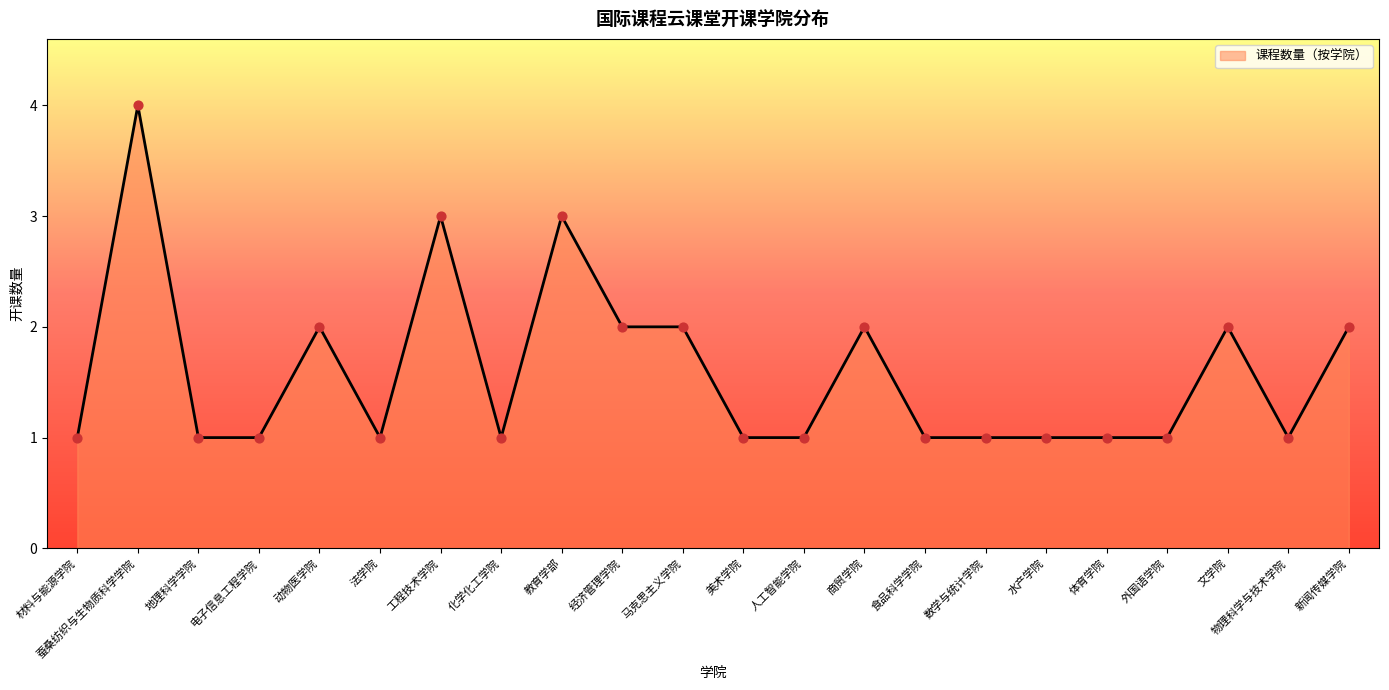

Approximately how many times larger is the value at 新闻传媒学院 compared to 化学化工学院?

2.0